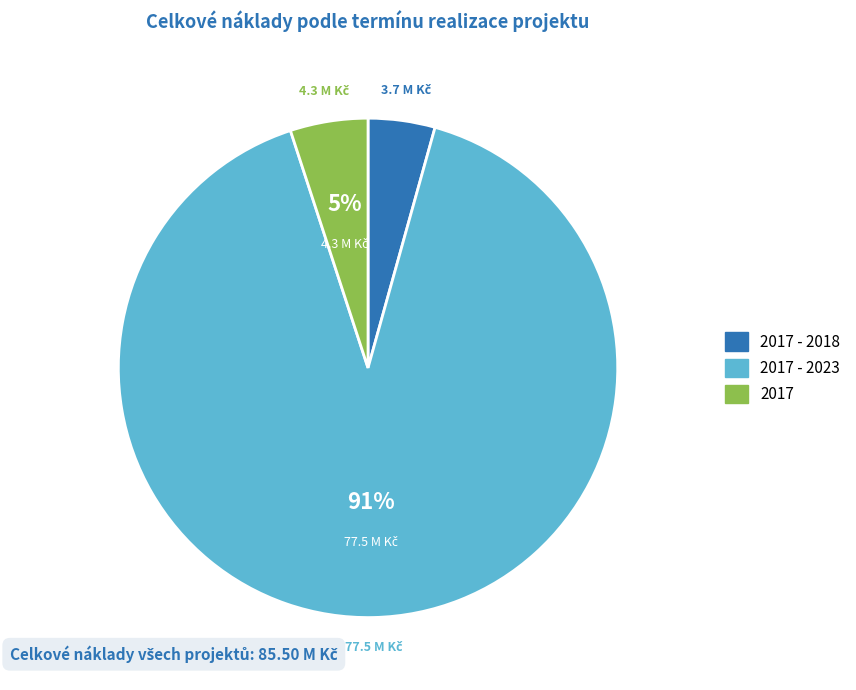

Is there any slice that represents more than half of the pie?

Yes